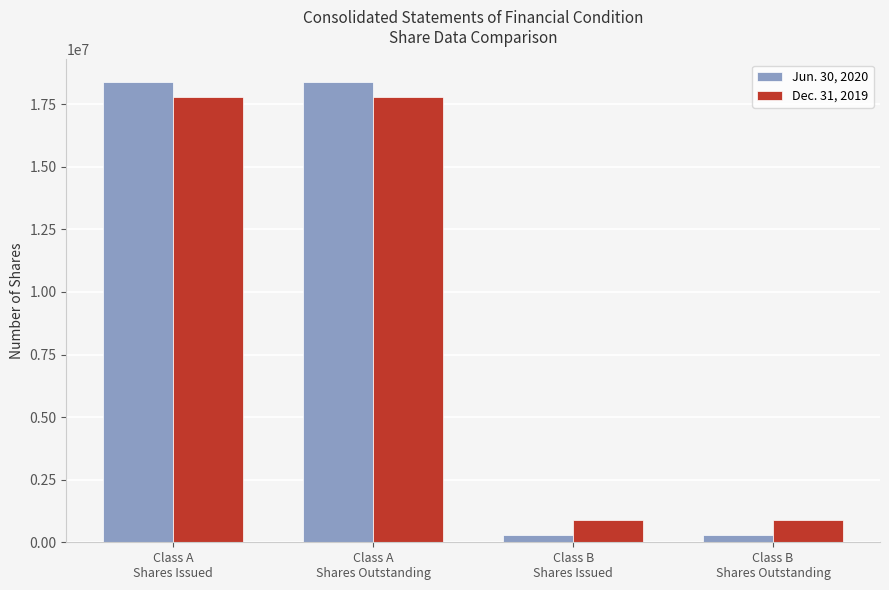

What is the greatest value displayed?

18379000